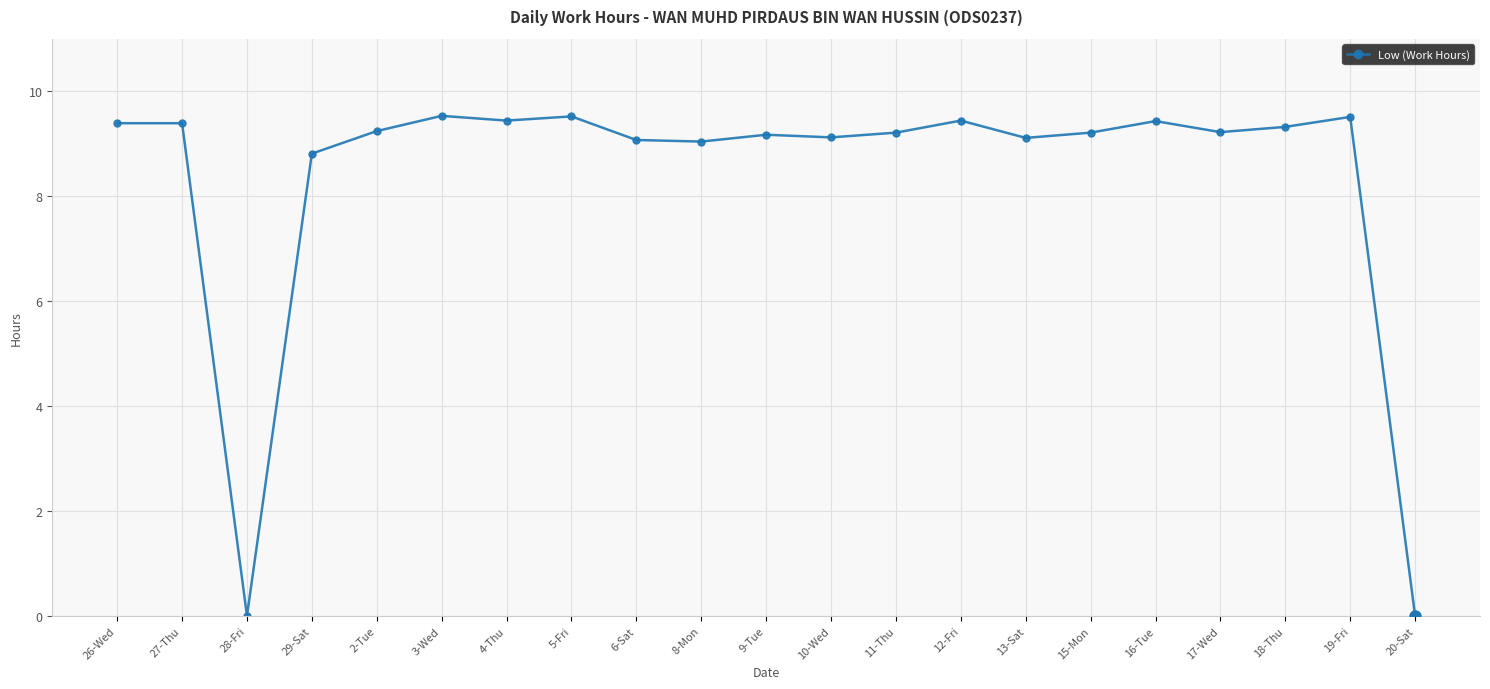

Does the chart display data point markers on the line(s)?

Yes